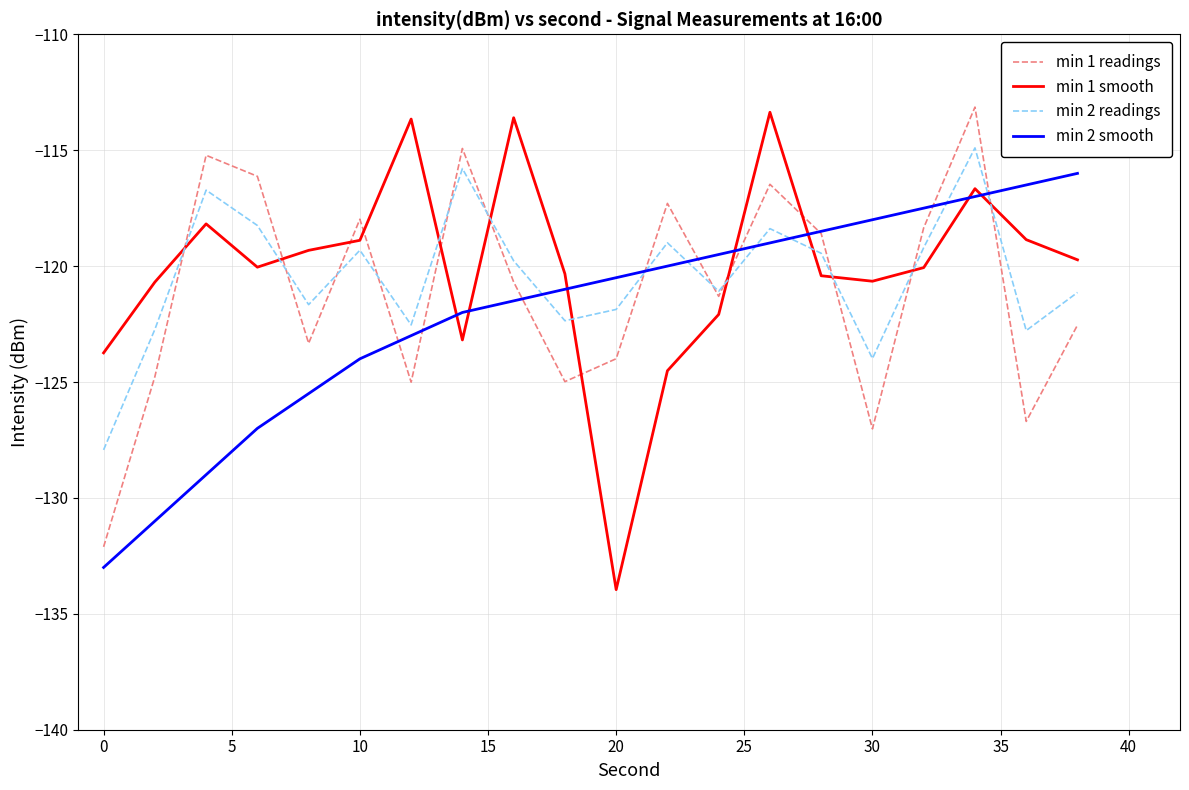

What is the difference between the second highest and second lowest values in the min 2 readings series?

8.2